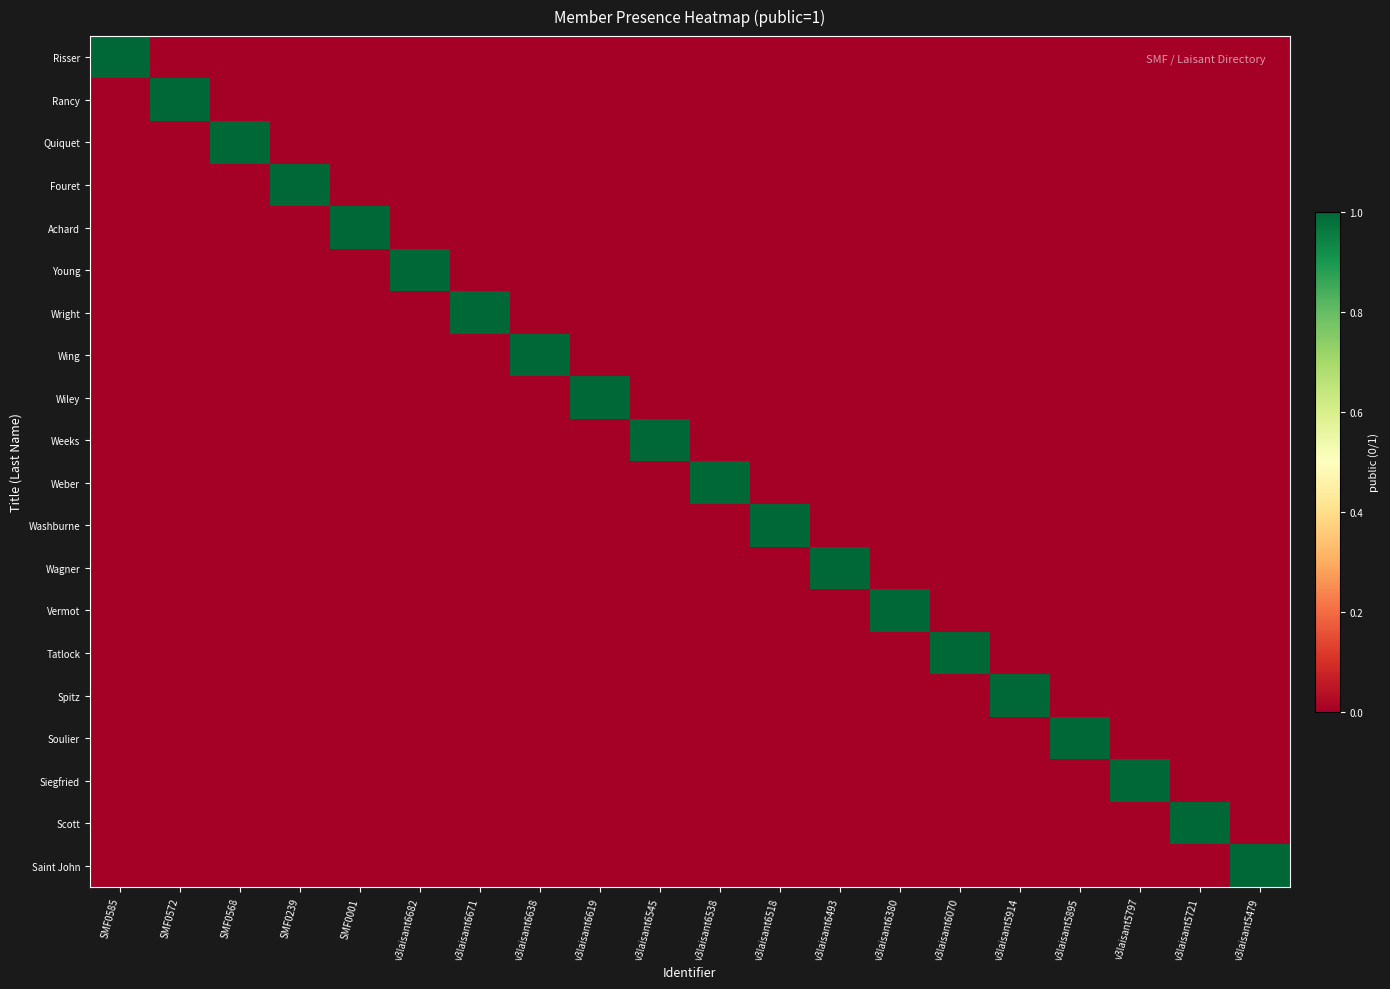

Which series has the largest total across all categories?

Risser